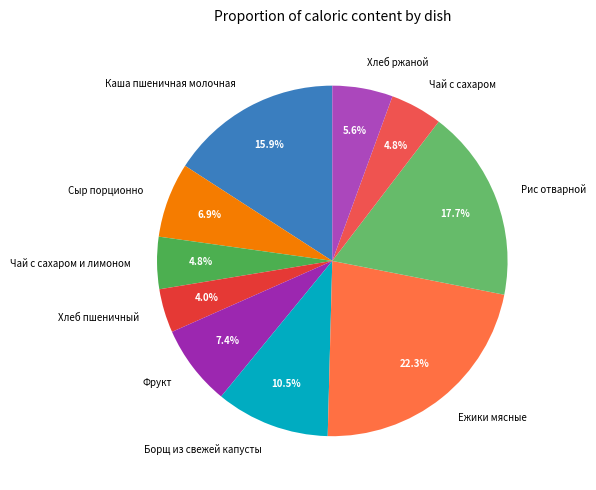

Which has a higher value, Ежики мясные or Чай с сахаром?

Ежики мясные